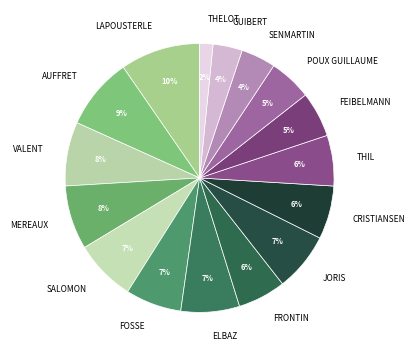

Is it true that MEREAUX is 8% of the pie?

True